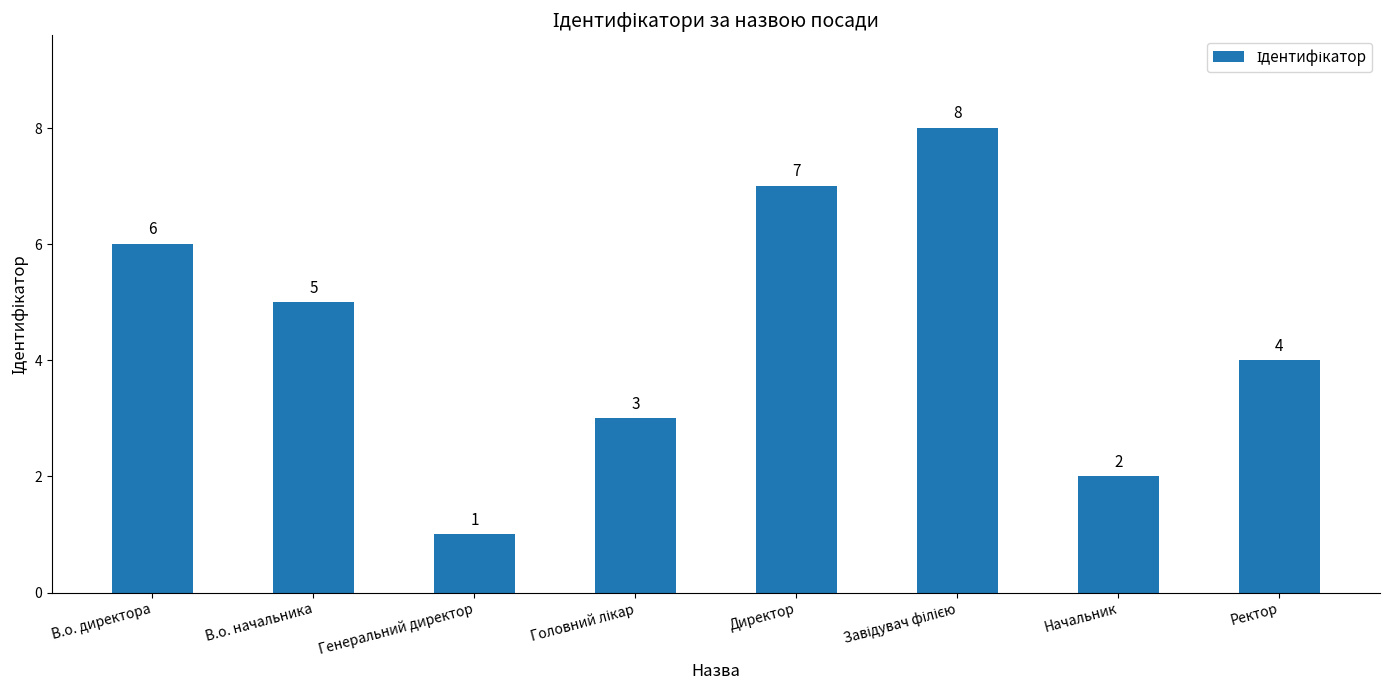

At which label is the value closest to 4?

Ректор